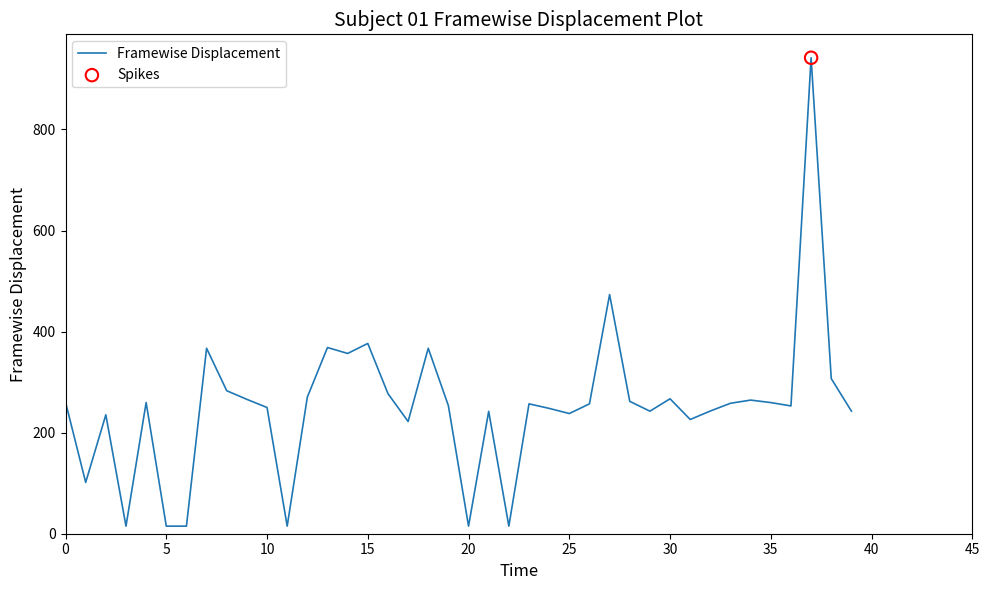

What is the difference between the maximum and minimum values?

927.0